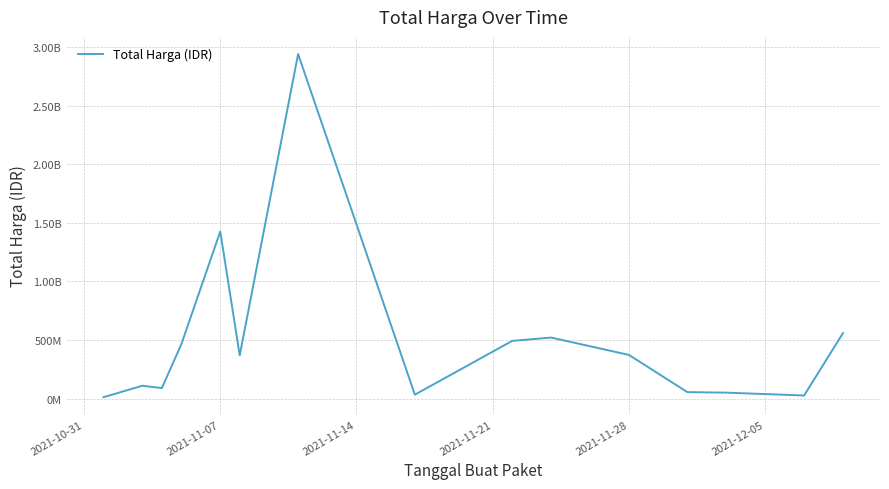

Does the chart display data point markers on the line(s)?

No